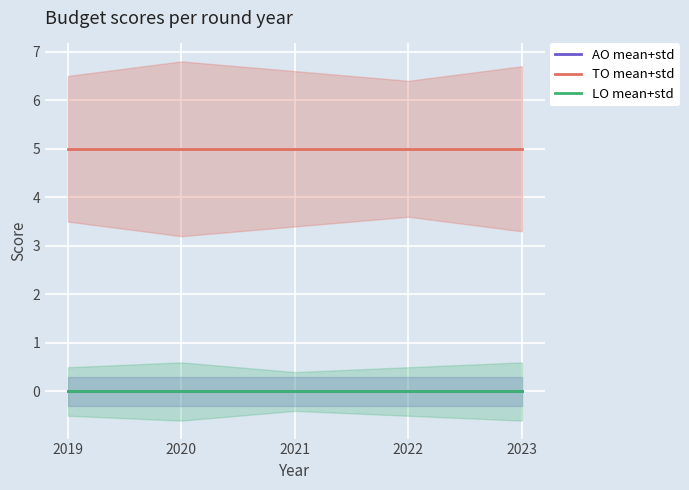

Reading left to right, extract all data points from this chart.

AO mean+std: 0	0	0	0	0
TO mean+std: 5	5	5	5	5
LO mean+std: 0	0	0	0	0